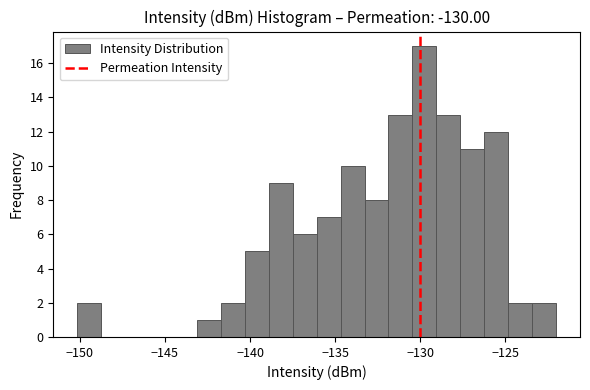

Read against the x-axis, roughly where is the centre of the tallest bar?

-130.0